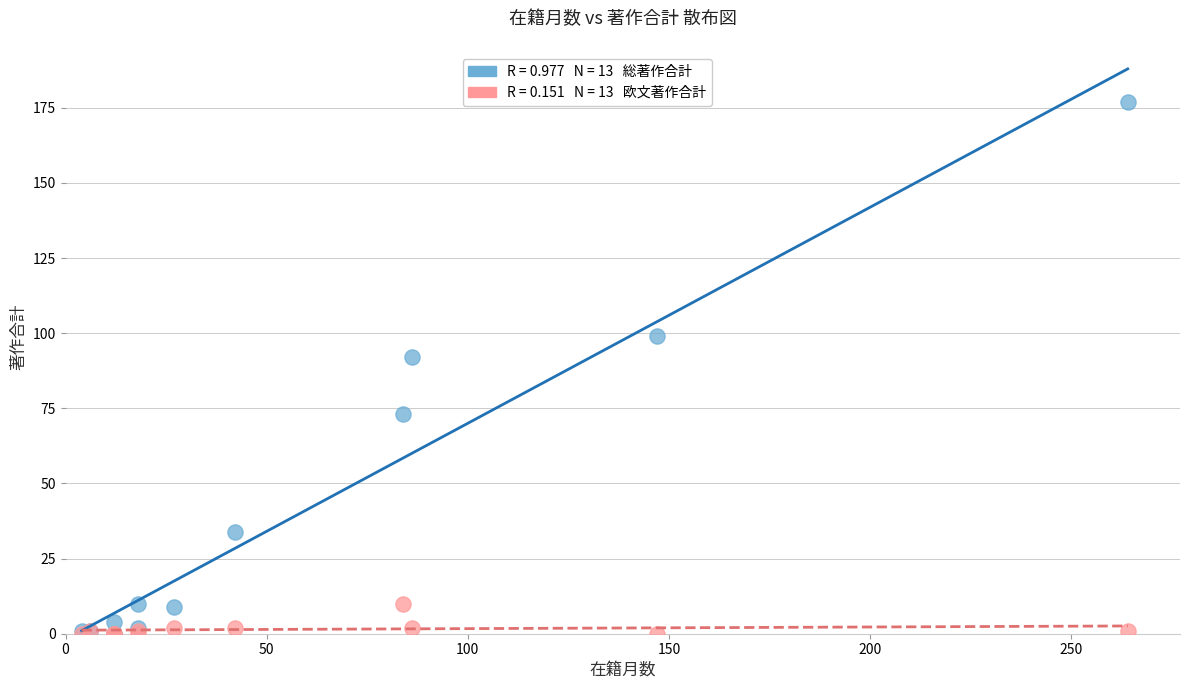

Across all series, what Y value is closest to 88?

92